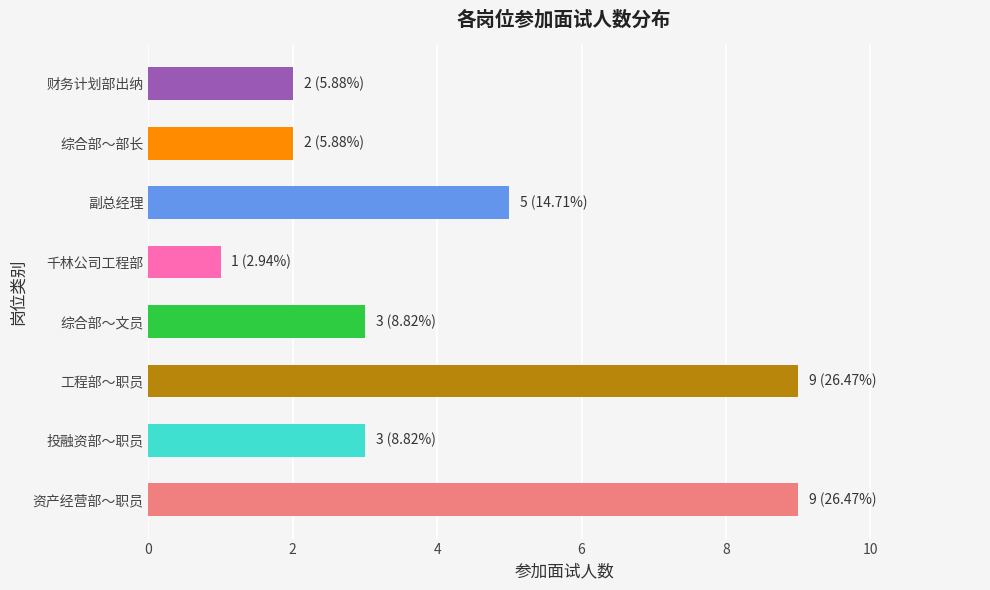

Reading top to bottom, list all the values displayed in this chart.

财务计划部出纳=2	综合部～部长=2	副总经理=5	千林公司工程部=1	综合部～文员=3	工程部～职员=9	投融资部～职员=3	资产经营部～职员=9